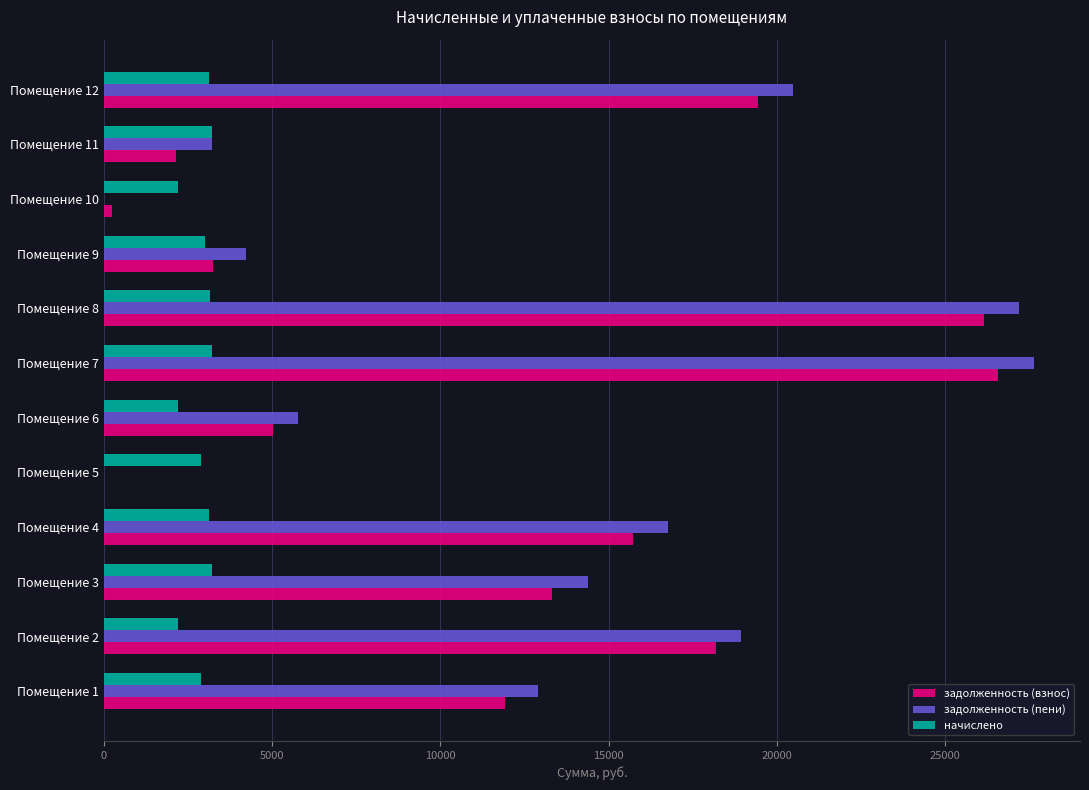

What is the maximum value for задолженность (пени)?

27629.3